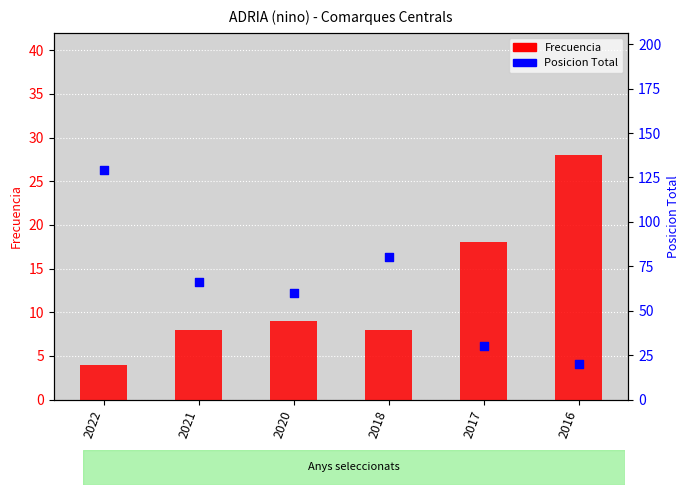

At how many categories does at least one series exceed 75?

2